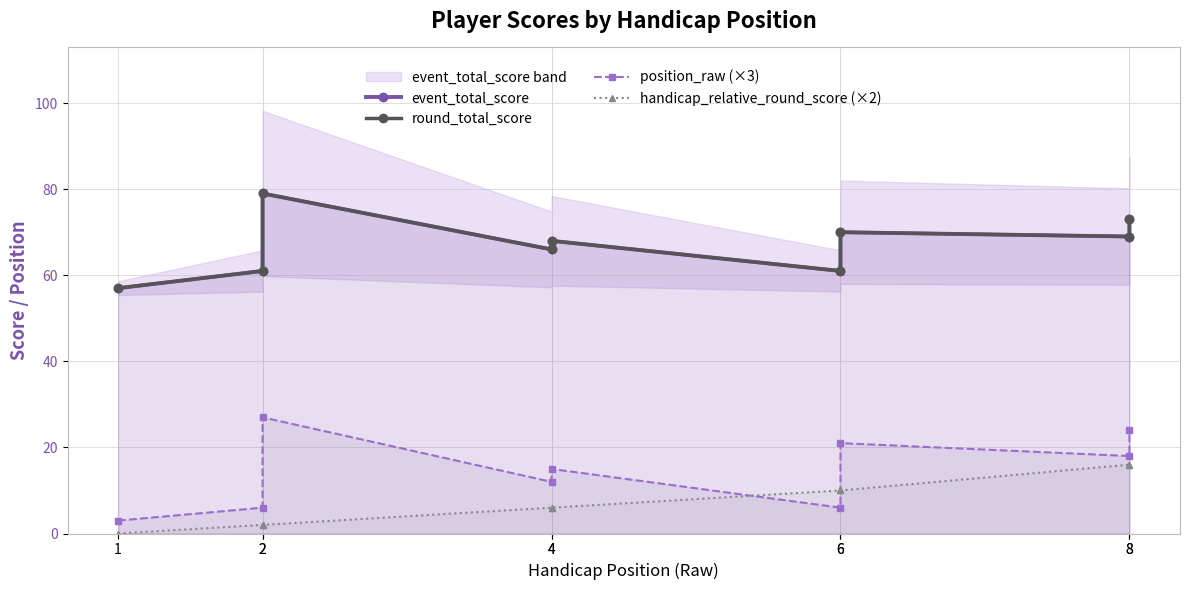

What is the difference between the highest and lowest values at 1?

57